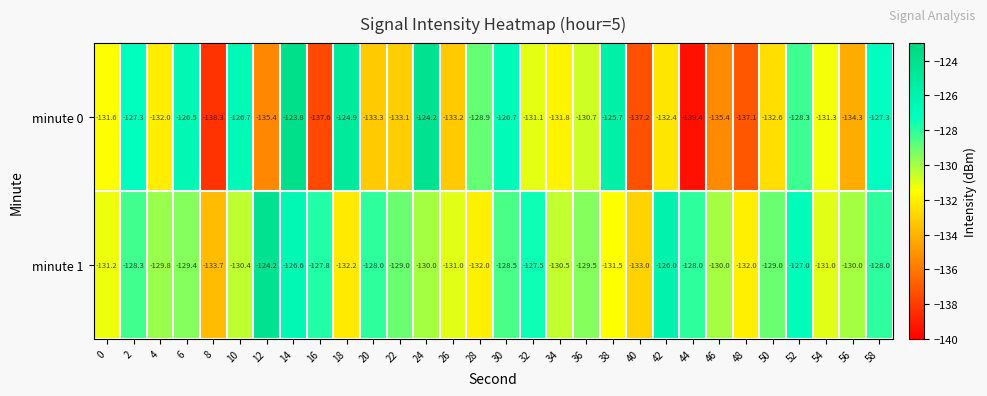

What is the difference between the maximum and second lowest values in the minute 1 series?

8.8